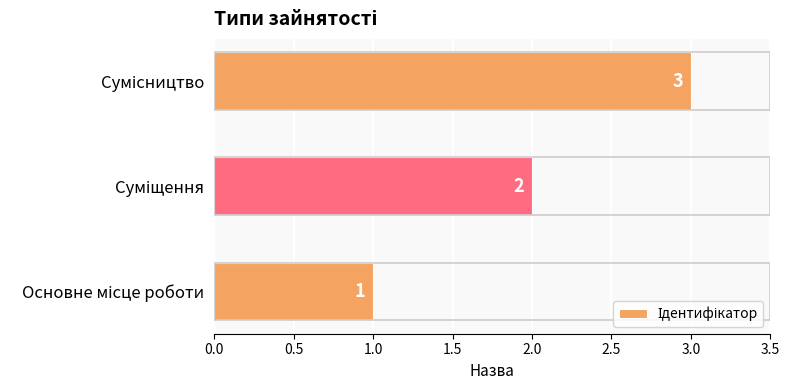

What is the greatest value displayed?

3